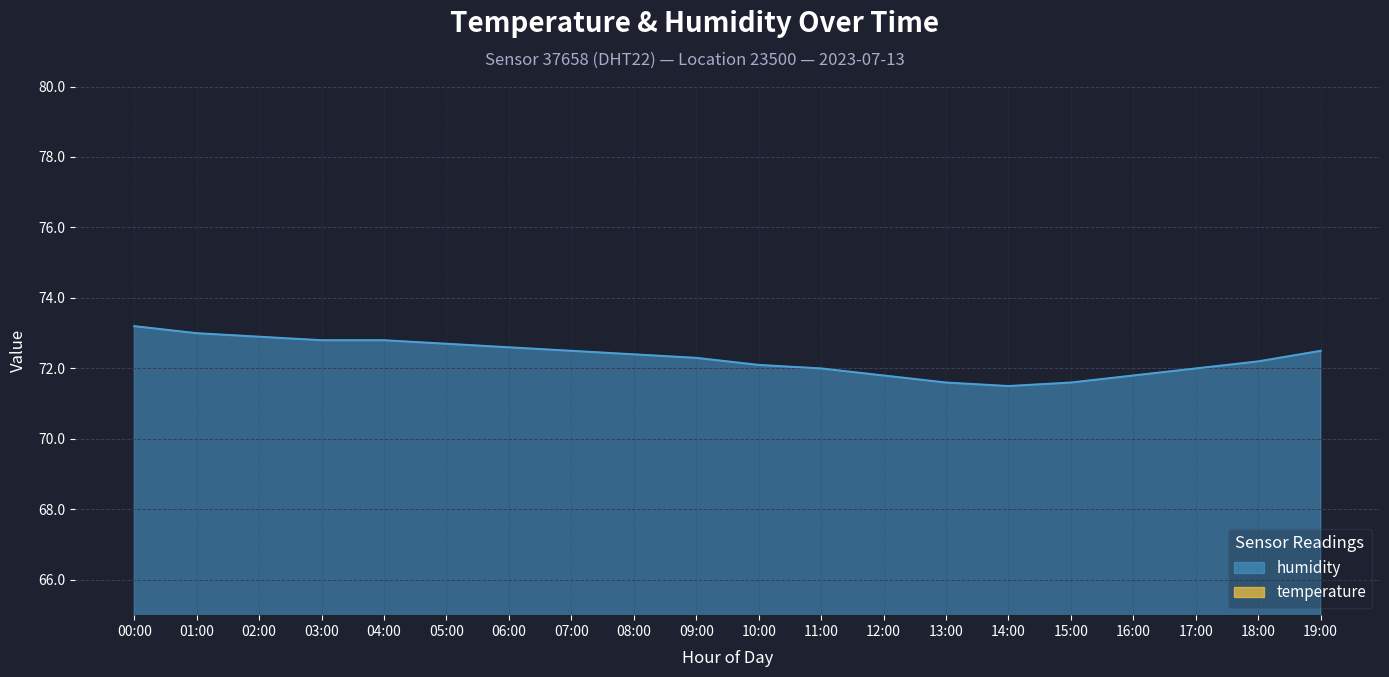

What is the difference between the temperature values at 11:00 and 04:00?

0.6